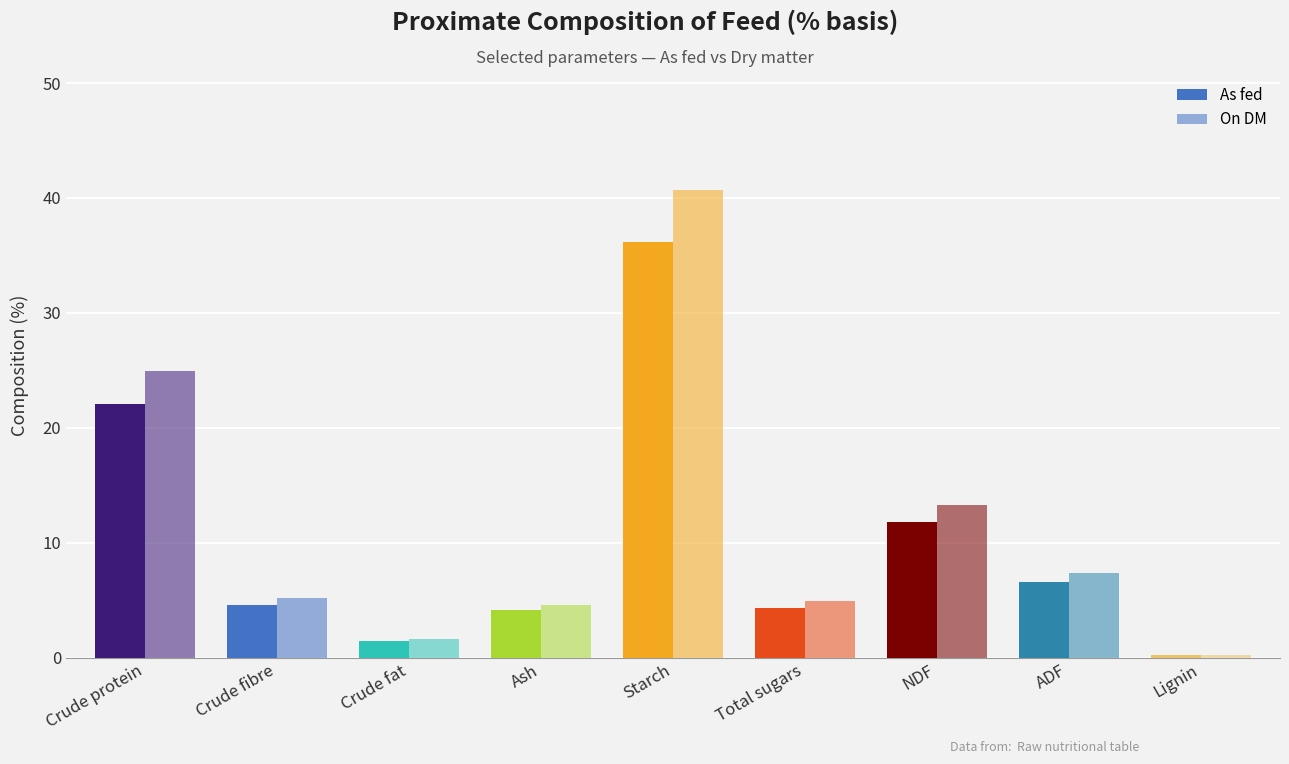

Are the bars grouped side by side (vs. stacked)?

Yes